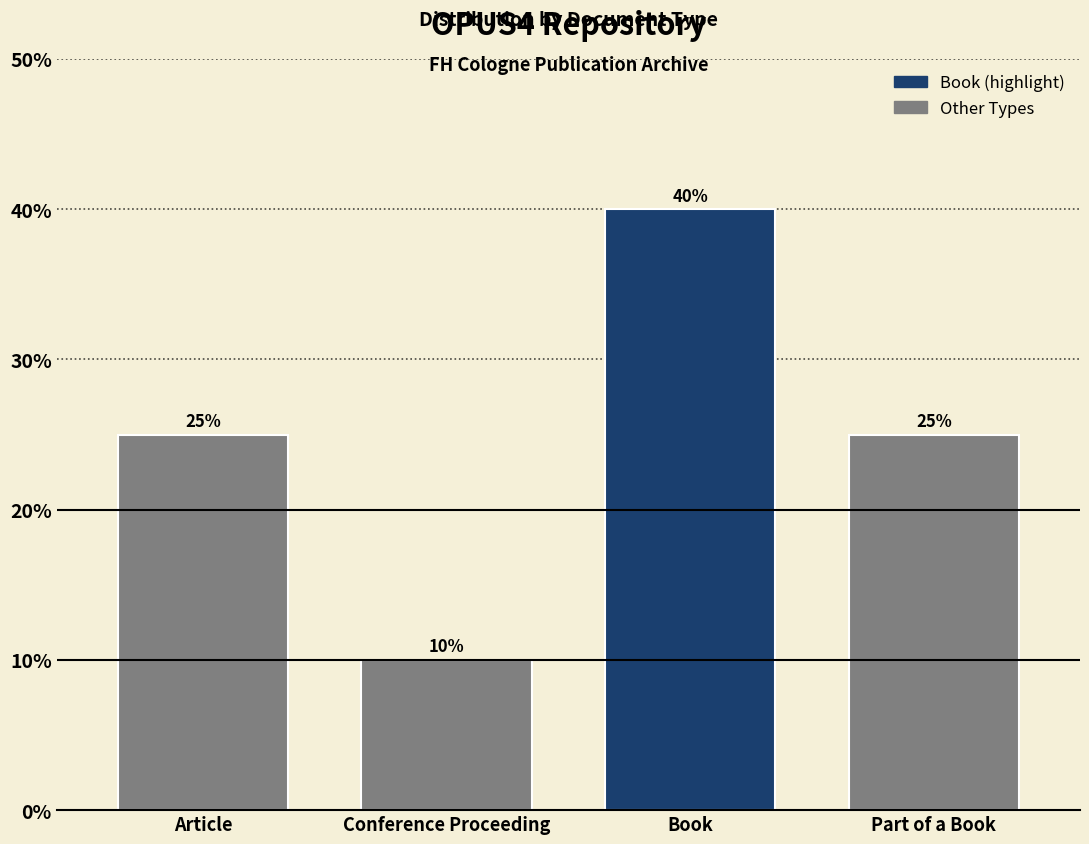

Reading left to right, extract all data points from this chart.

Article=25	Conference Proceeding=10	Book=40	Part of a Book=25